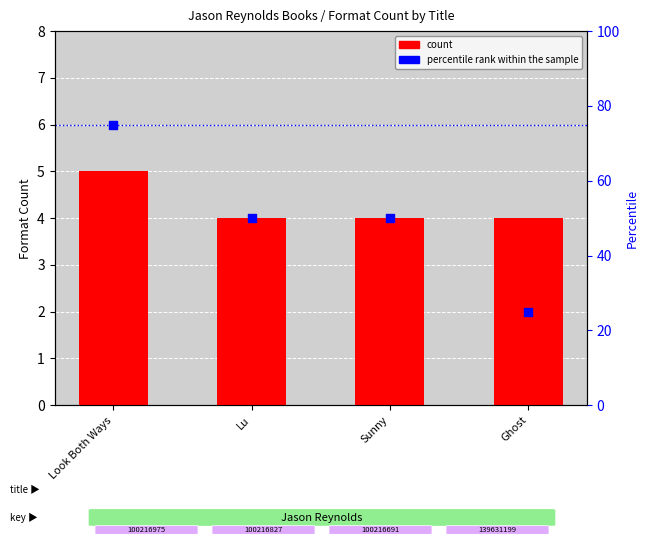

At which category is the sum across all series the highest?

Look Both Ways